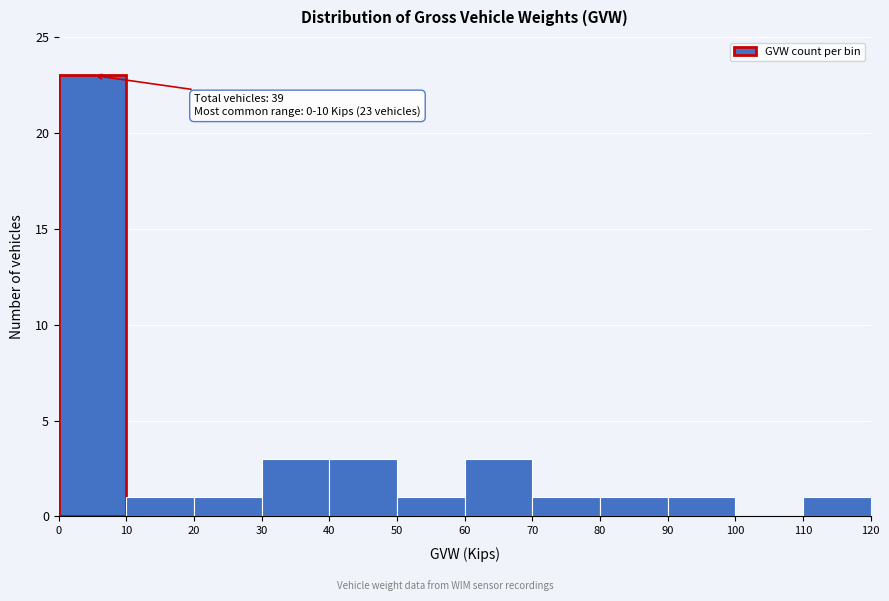

Which range on the x-axis has the tallest bar?

0 to 10